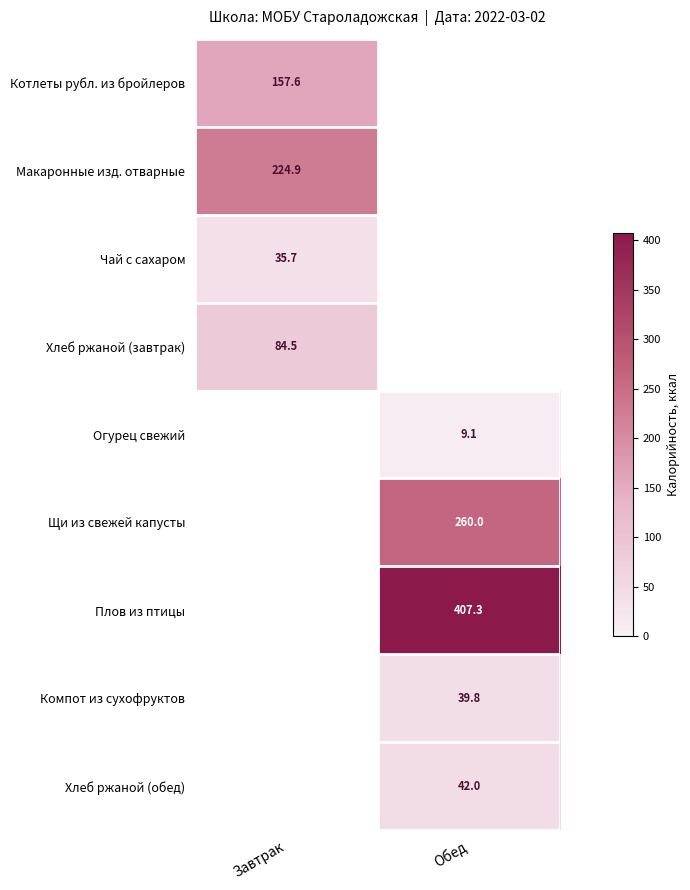

Between Обед and Завтрак, which is larger?

Завтрак